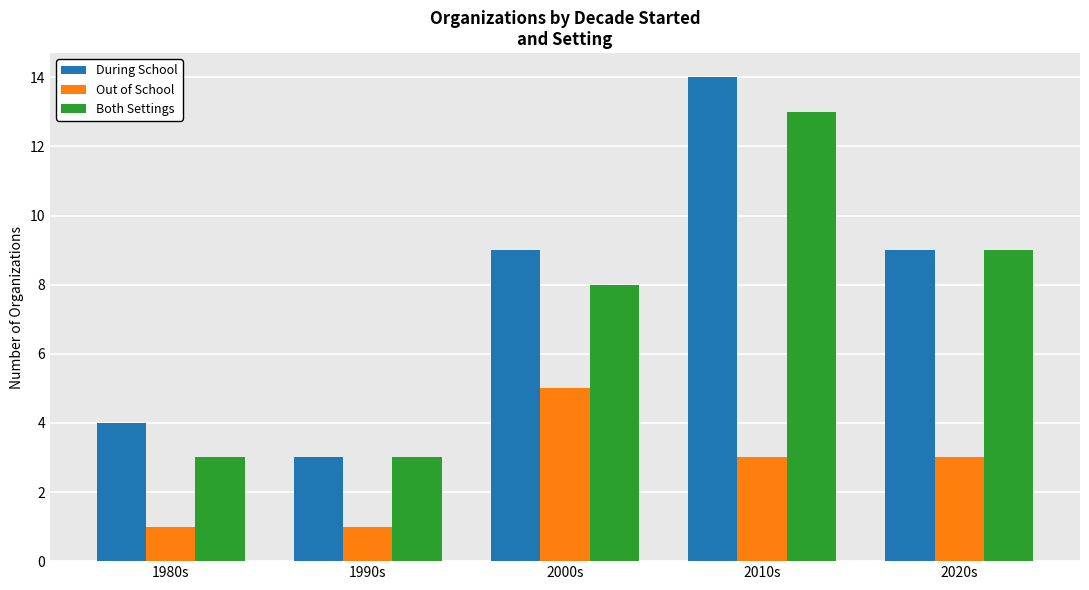

What are all the series names shown in the legend?

During School, Out of School, Both Settings